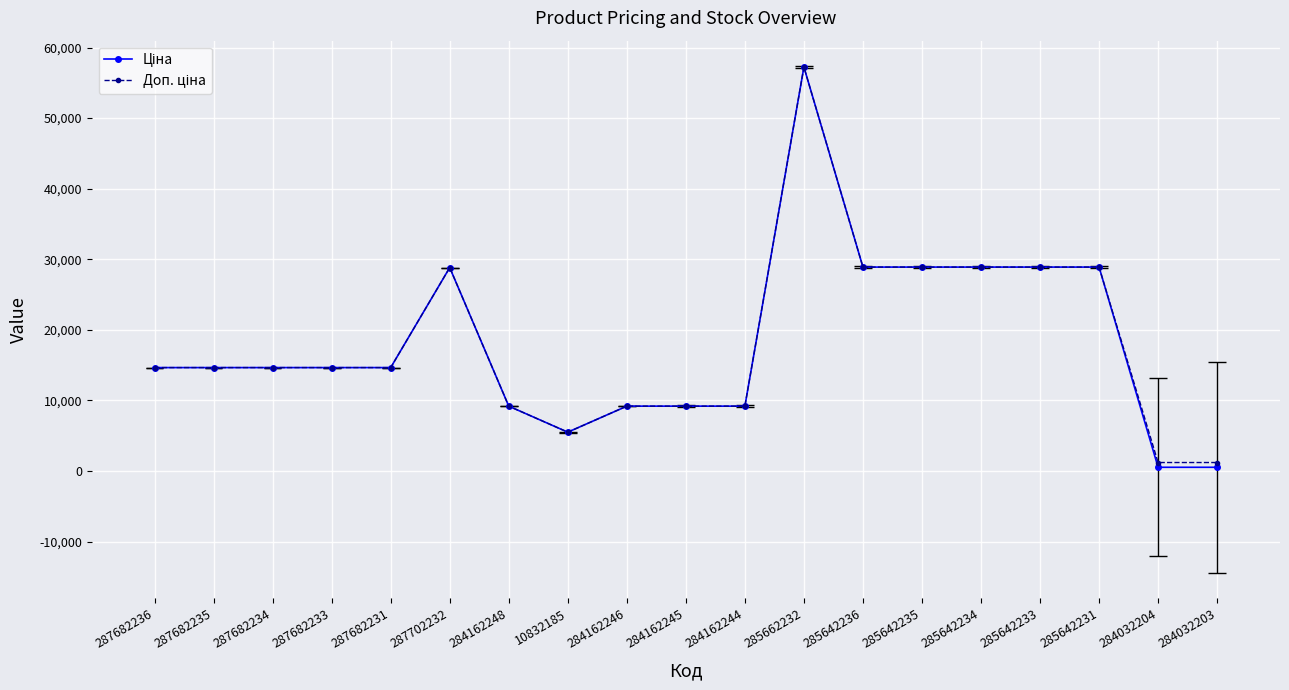

How many lines are shown in the chart?

2